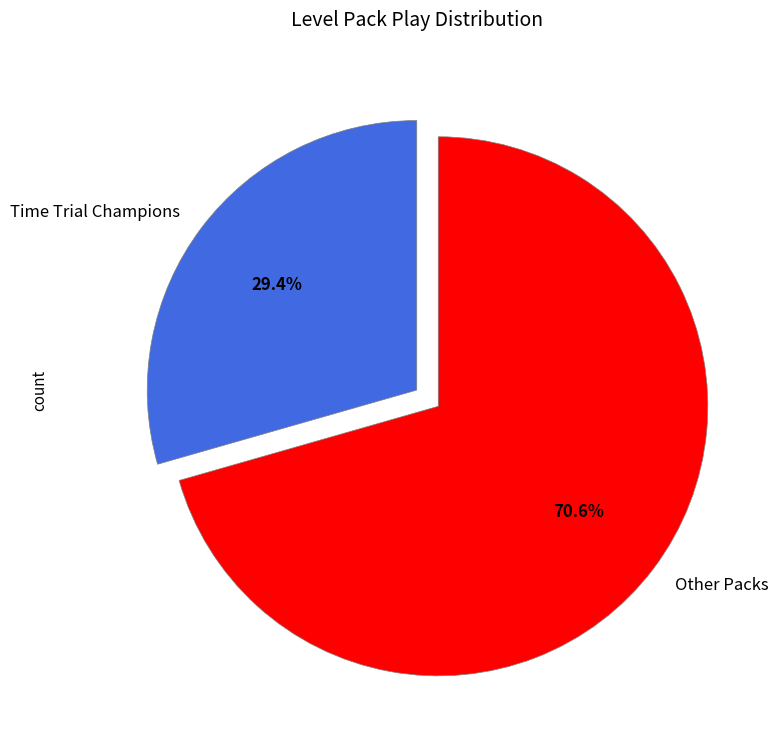

Approximately how many times larger is the value at Other Packs compared to Time Trial Champions?

2.4